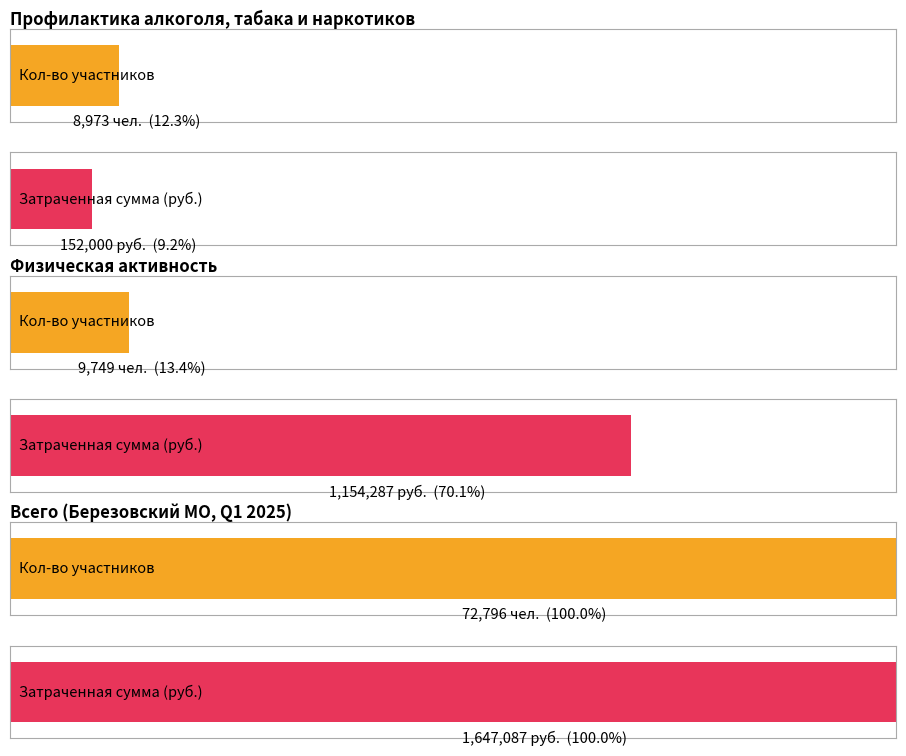

The количество участников (чел.) series shows 8973.0 at 0. True or false?

True